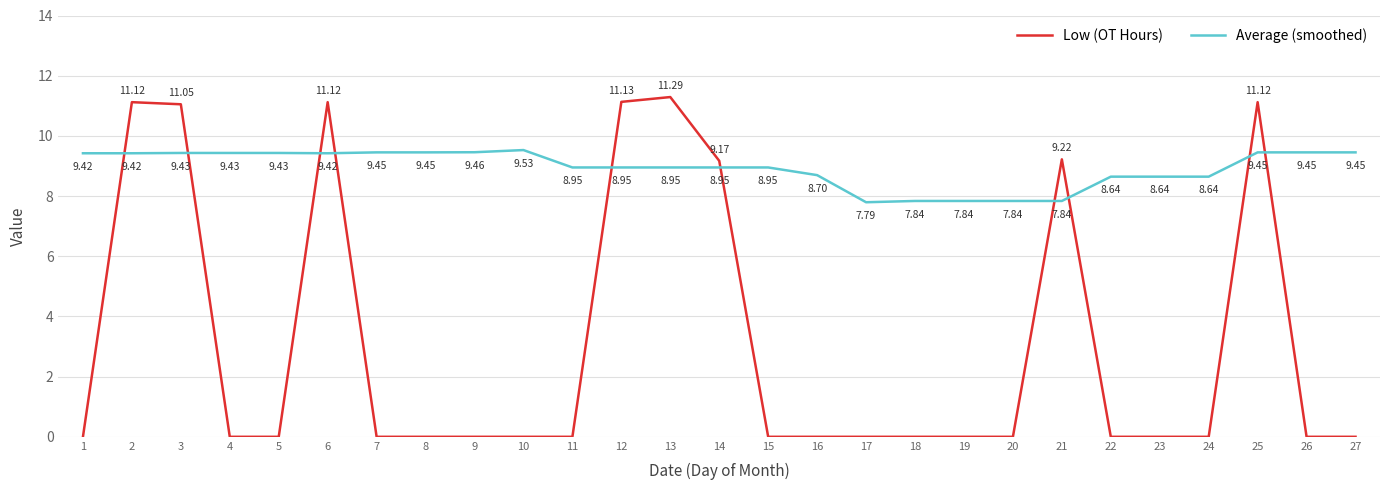

At 17, list the series in order from smallest to largest.

Low (OT Hours), Average (smoothed)